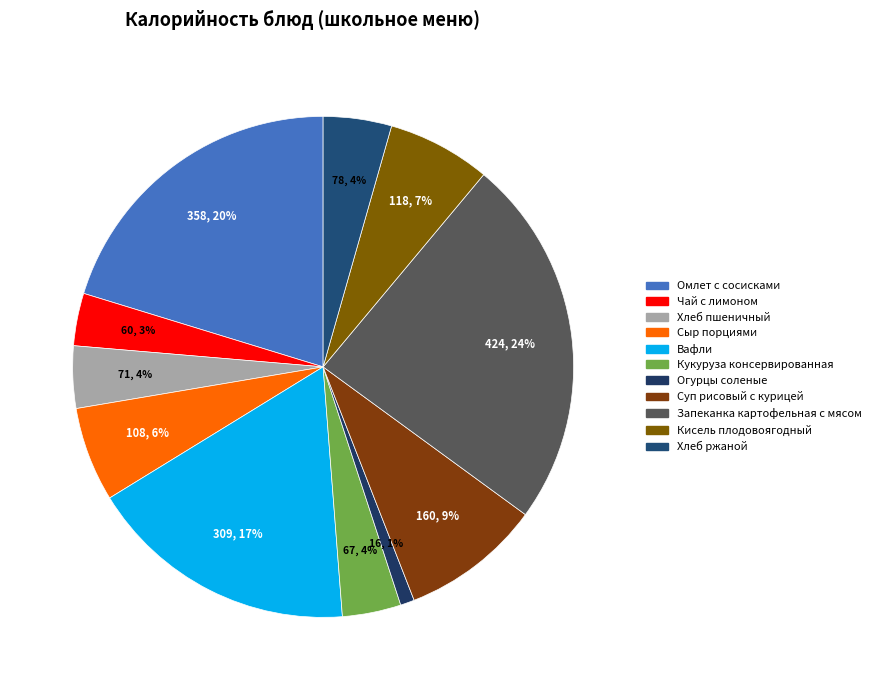

What is the largest slice in the pie chart?

Запеканка картофельная с мясом